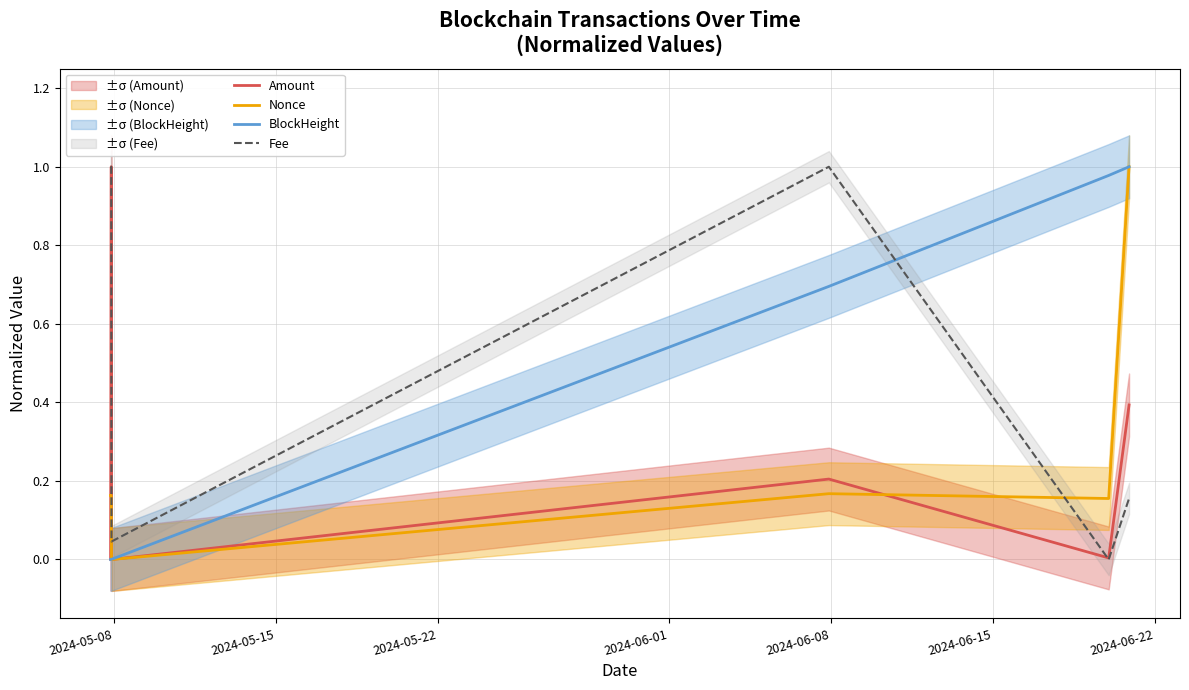

True or false: BlockHeight and Fee intersect in this chart.

True